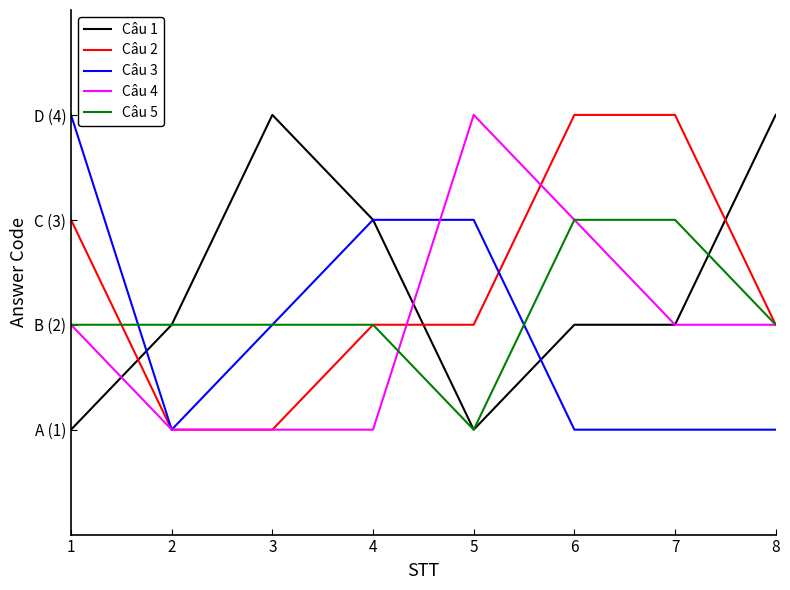

Which series has the widest spread of values?

Câu 1